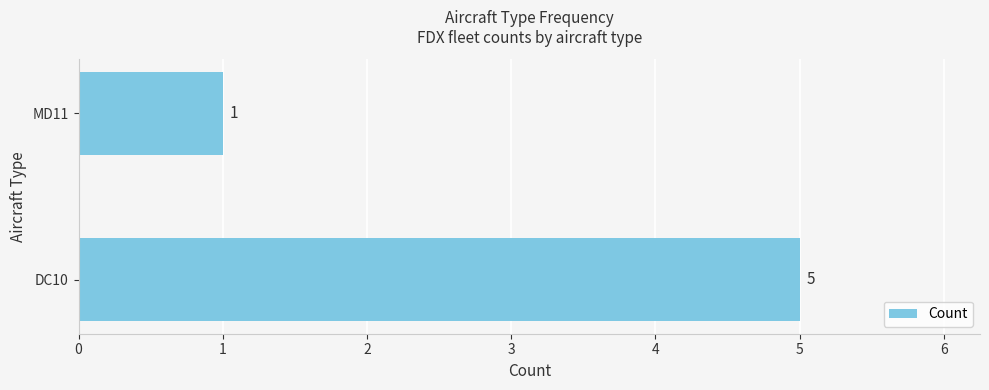

How many values are below 5?

1